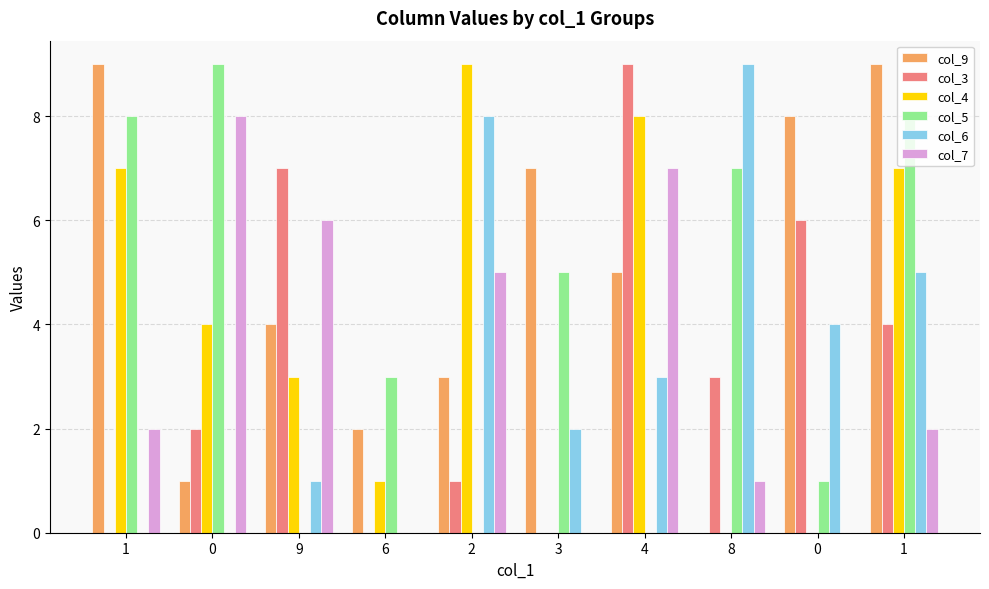

What is the difference between the second highest and second lowest values in the col_7 series?

7